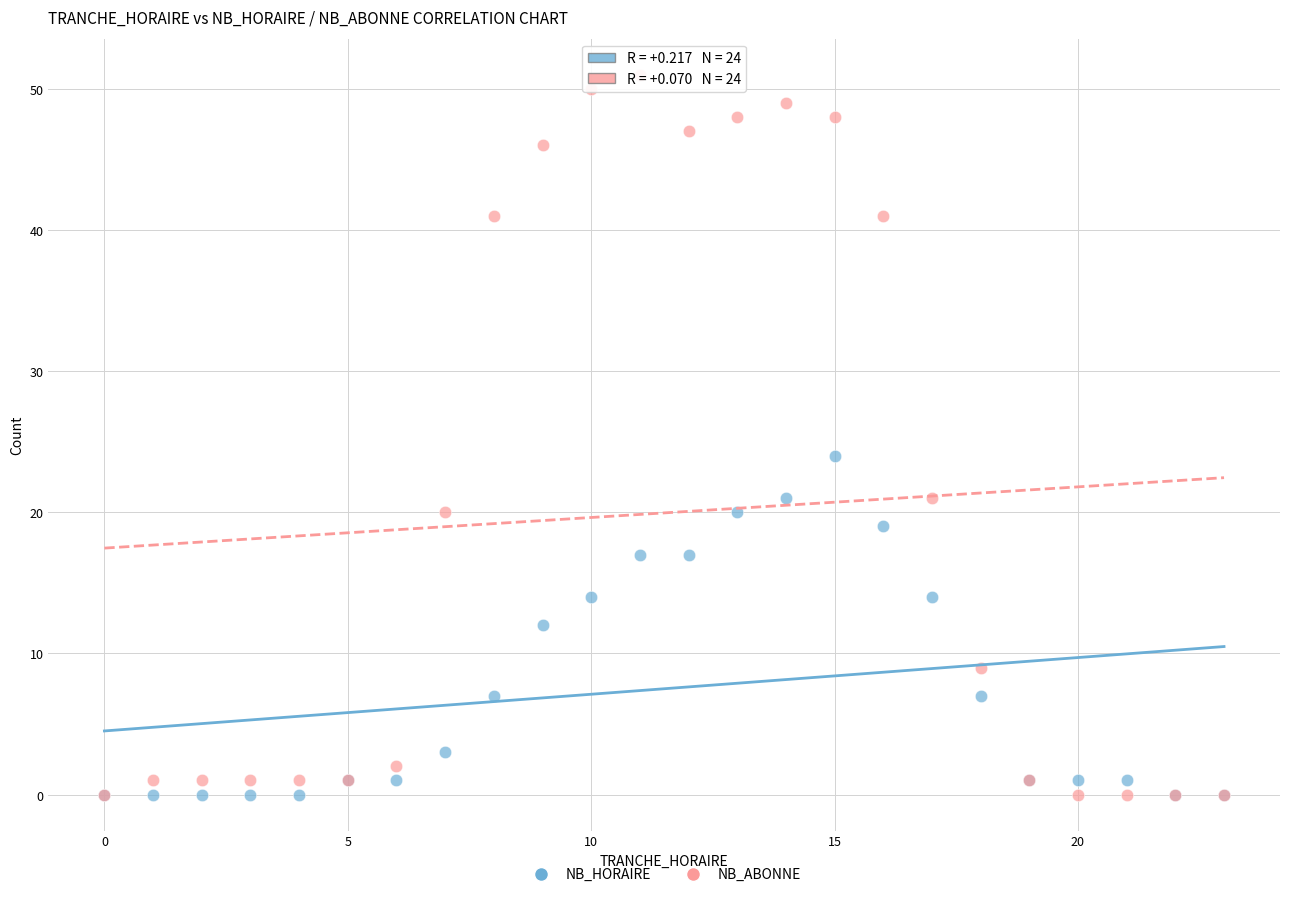

Which series has the widest spread of Y values?

NB_ABONNE